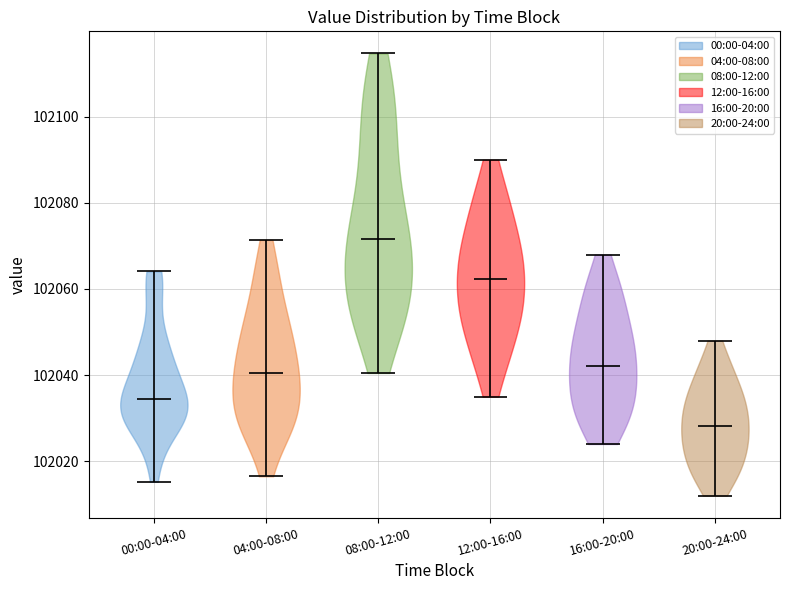

Where does the median line of the violin for 04:00-08:00 sit on the y-axis? The values are not printed on the chart, so give them approximately, as read against the axis.

102040